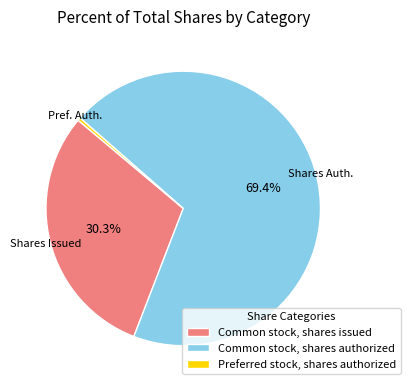

Rank the categories by value from highest to lowest.

Common stock, shares authorized, Common stock, shares issued, Preferred stock, shares authorized